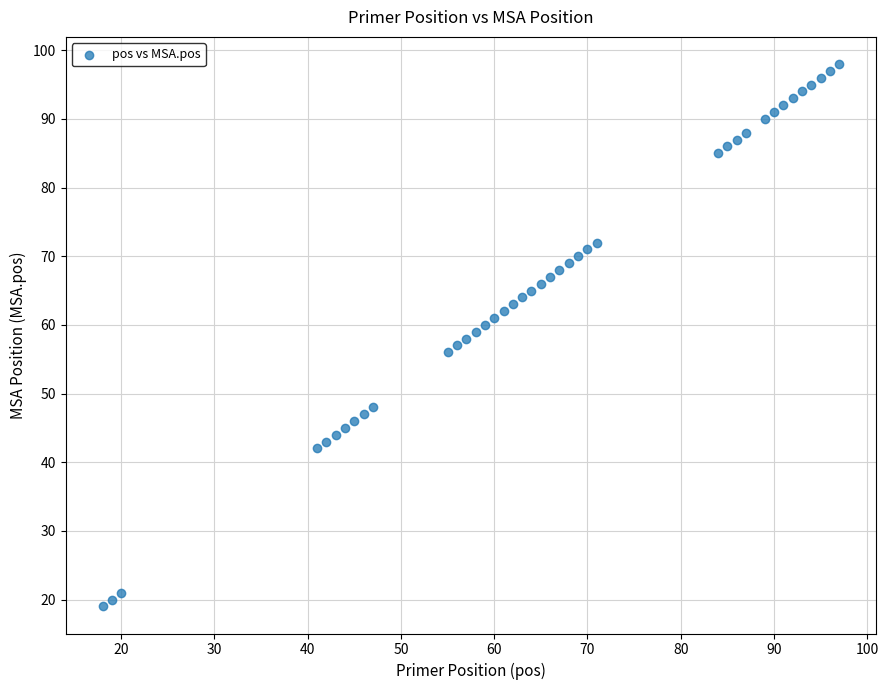

What is the range of Y values (max minus min)?

79